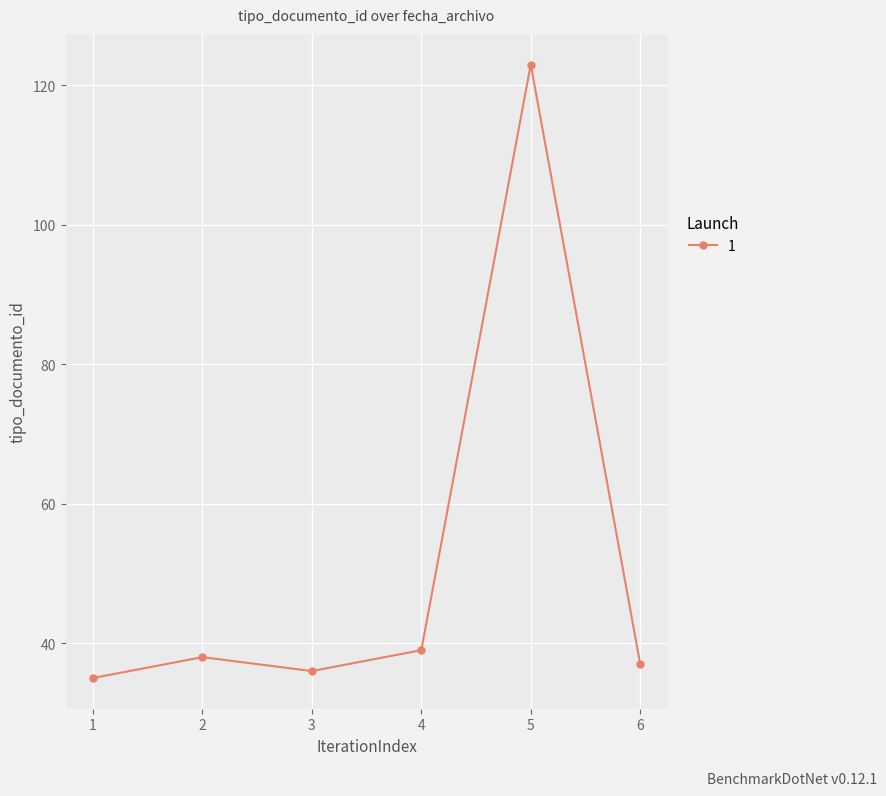

Reading left to right, transcribe all the data shown in this chart.

35	38	36	39	123	37